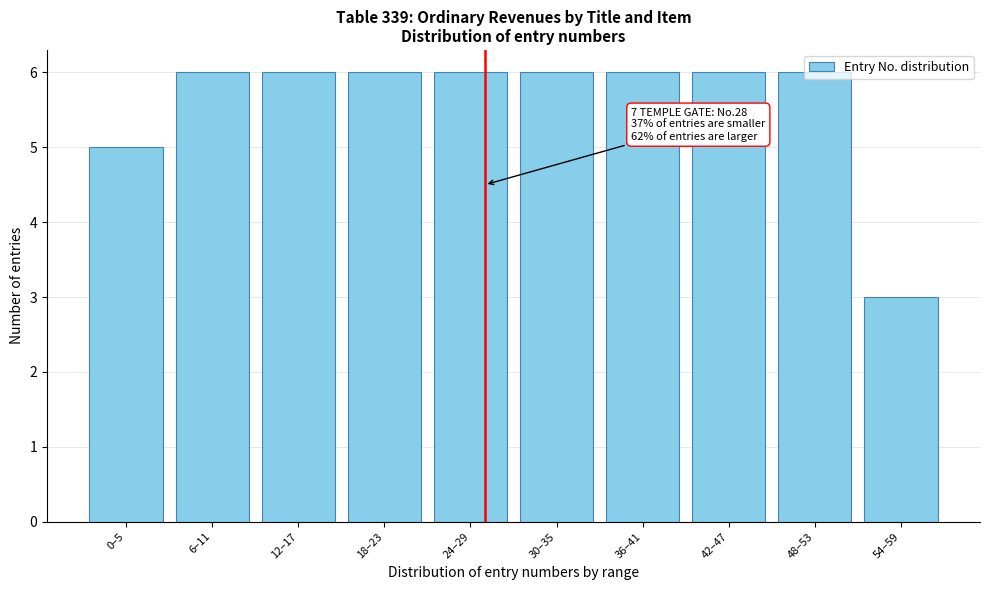

Approximately how many times larger is the value at 36–41 compared to 42–47?

1.0